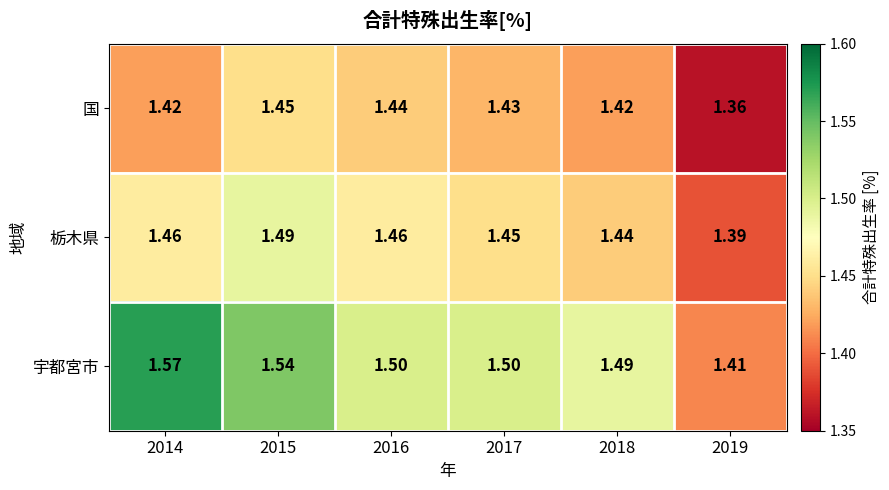

Which series has the largest range (max minus min)?

宇都宮市